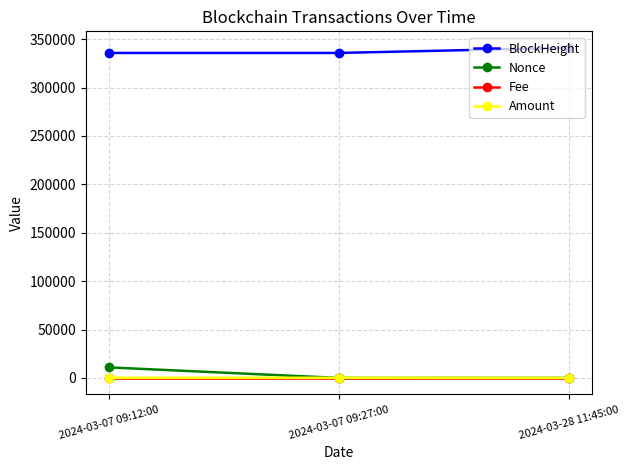

Which series has the largest total across all categories?

BlockHeight